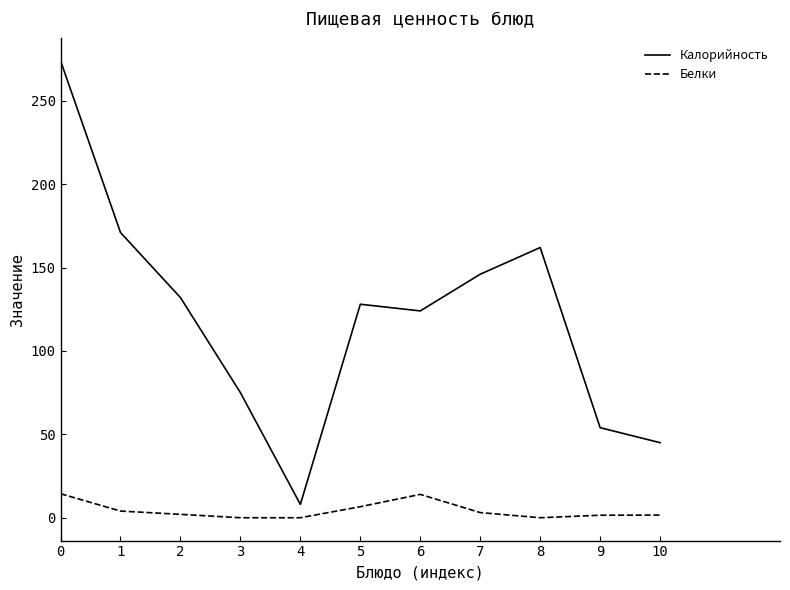

The value of Калорийность at 6 is 124.0. True or false?

True